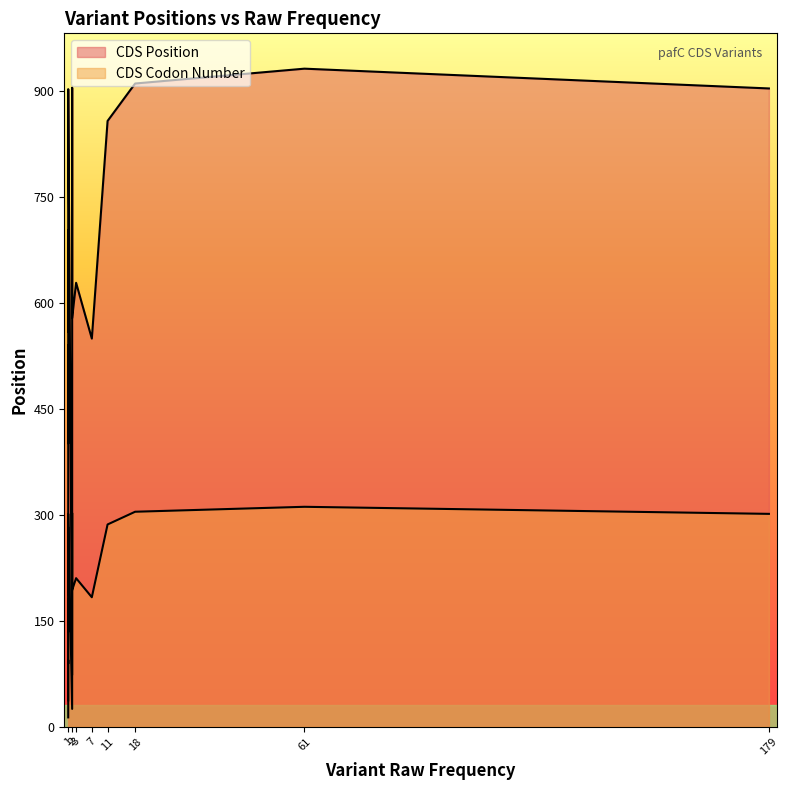

List the labels in order of CDS Position value, largest first.

61, 18, 2, 179, 1, 11, 1, 2, 2, 1, 1, 1, 1, 1, 3, 1, 1, 2, 1, 1, 7, 1, 1, 1, 1, 1, 1, 1, 1, 1, 1, 1, 1, 1, 1, 1, 2, 1